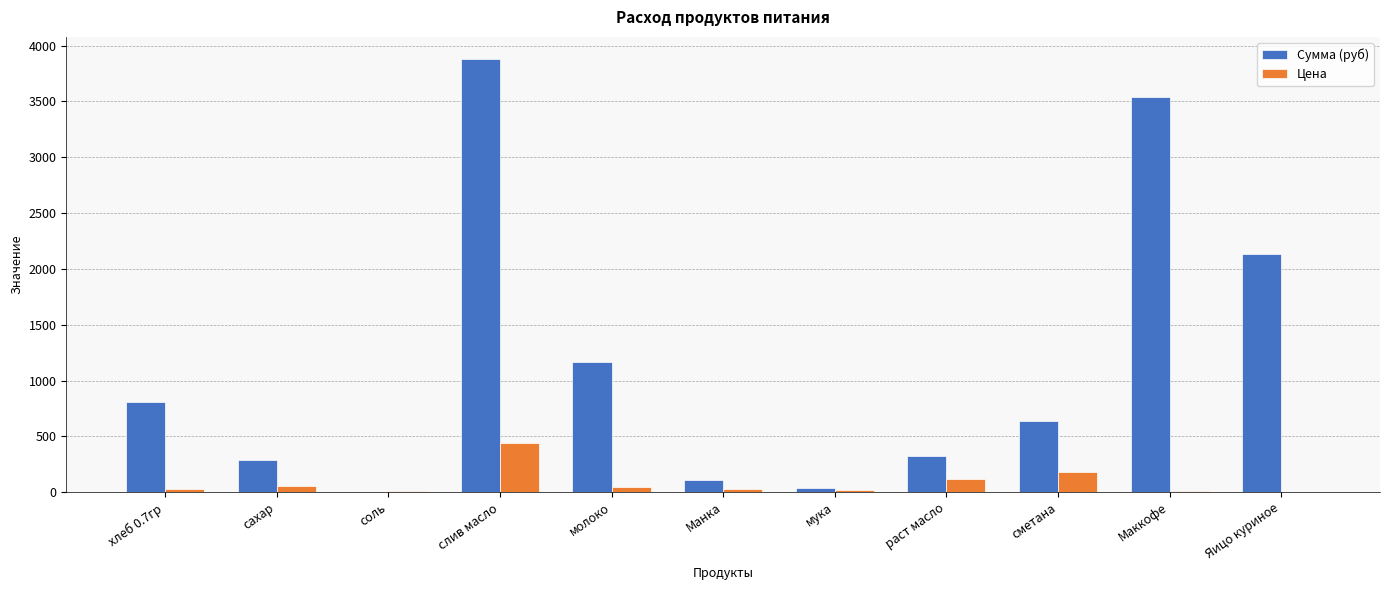

Is the value of Сумма (руб) at слив масло greater than the value of Цена at слив масло?

Yes